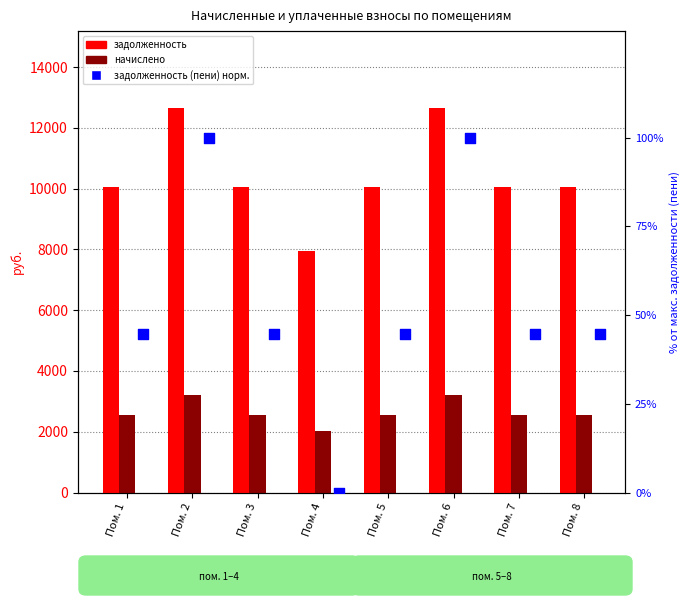

At how many categories does at least one series exceed 12478?

2